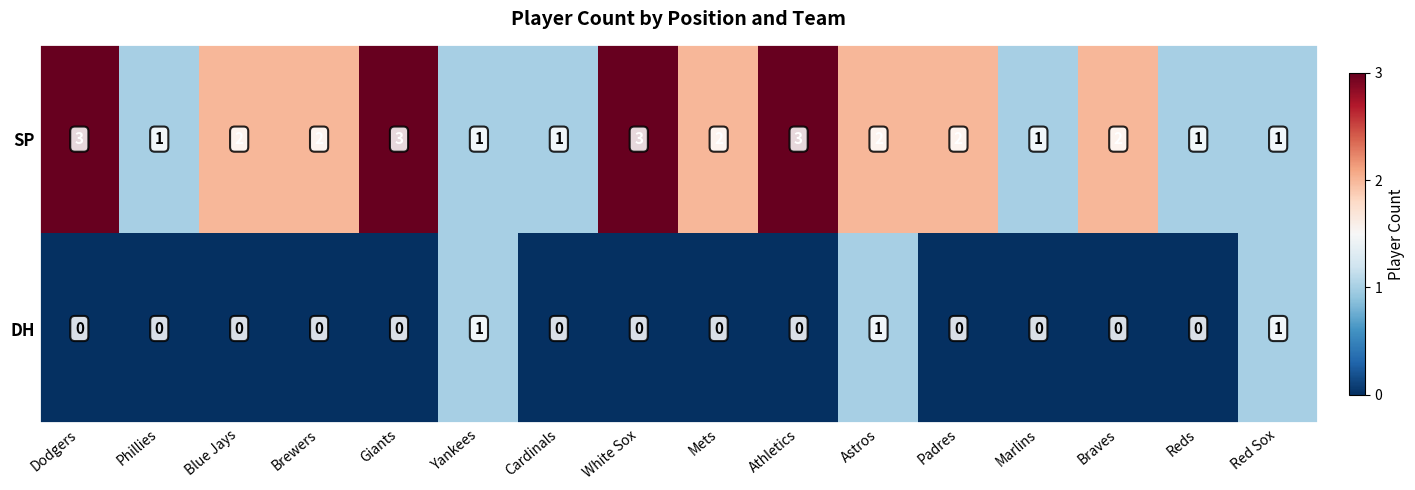

Where does the SP series first go above 2?

Dodgers